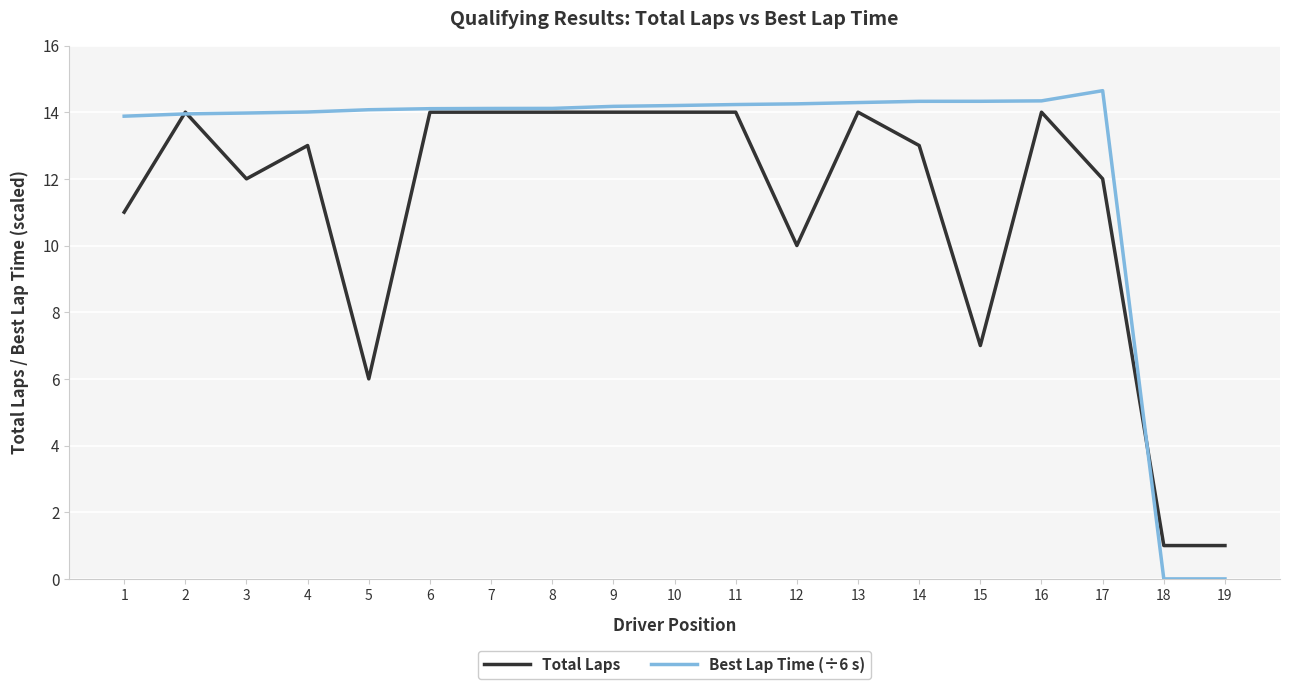

Which series has the largest total across all categories?

Best Lap Time (÷6 s)